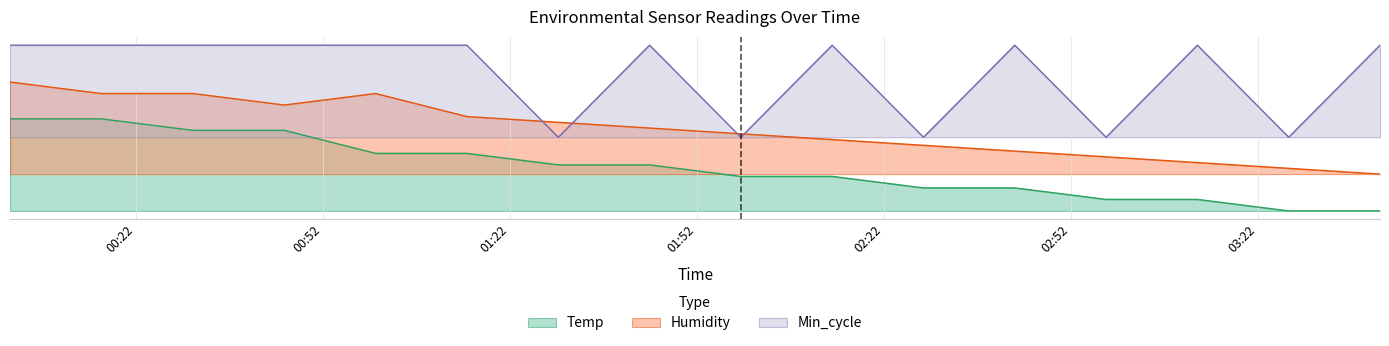

List the labels in order of Min_cycle value, smallest first.

2022/11/30 01:29:48, 2022/11/30 01:59:06, 2022/11/30 02:28:24, 2022/11/30 02:57:42, 2022/11/30 03:27:00, 2022/11/30 00:01:50, 2022/11/30 00:16:27, 2022/11/30 00:31:10, 2022/11/30 00:45:51, 2022/11/30 01:00:29, 2022/11/30 01:15:08, 2022/11/30 01:44:27, 2022/11/30 02:13:45, 2022/11/30 02:43:03, 2022/11/30 03:12:21, 2022/11/30 03:41:39